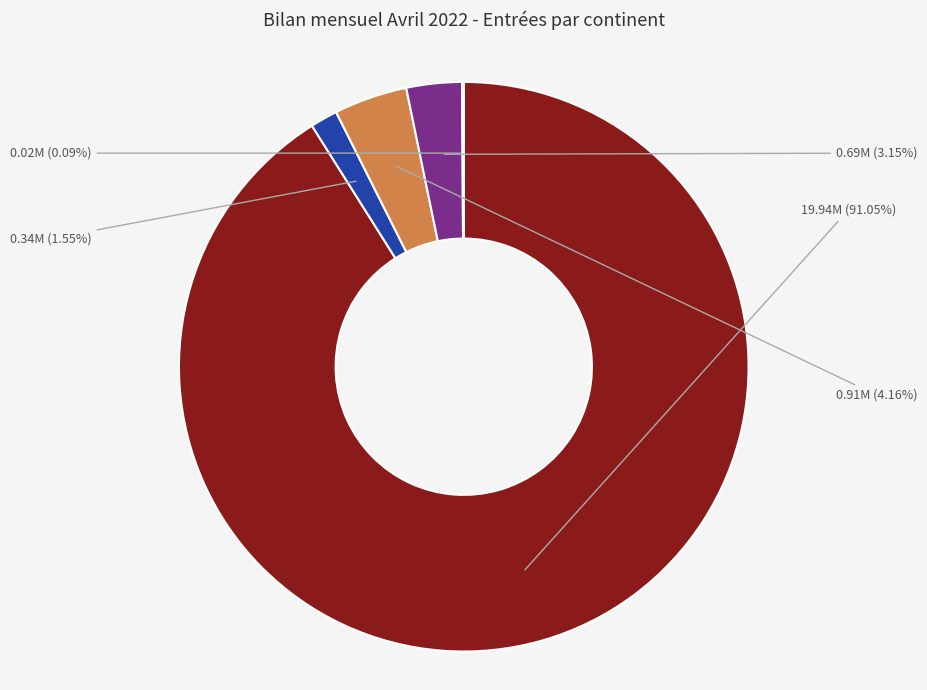

Does any single category account for the majority?

Yes